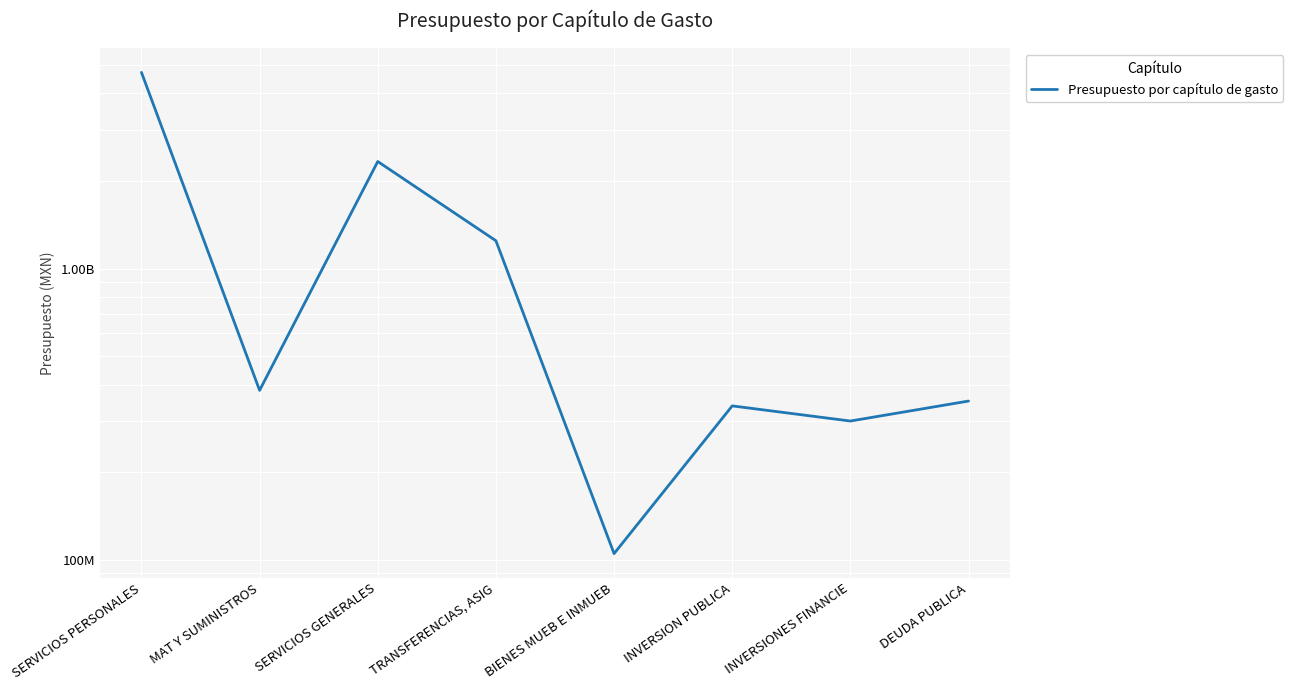

Where is the data nearest to the value 2410818050?

SERVICIOS GENERALES